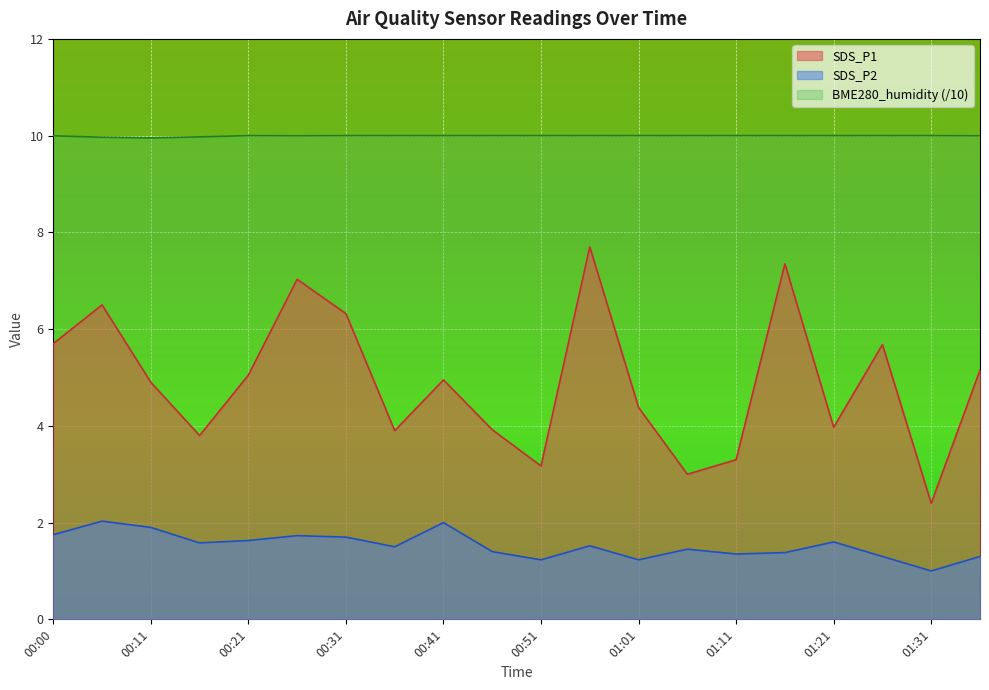

True or false: SDS_P1 and BME280_humidity intersect in this chart.

False